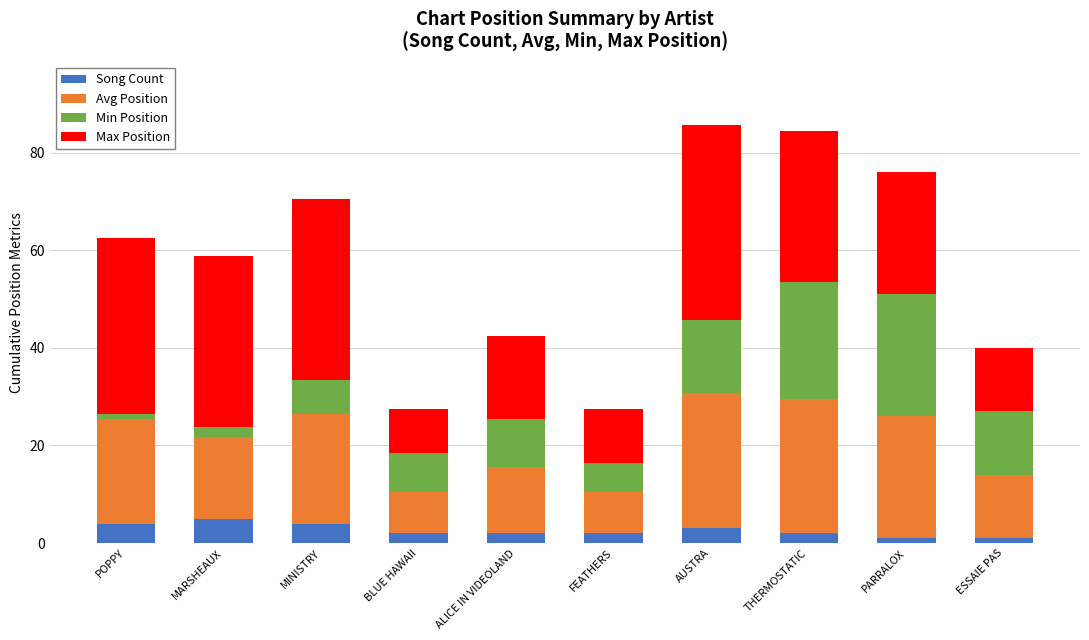

What are all the series names shown in the legend?

Song Count, Avg Position, Min Position, Max Position